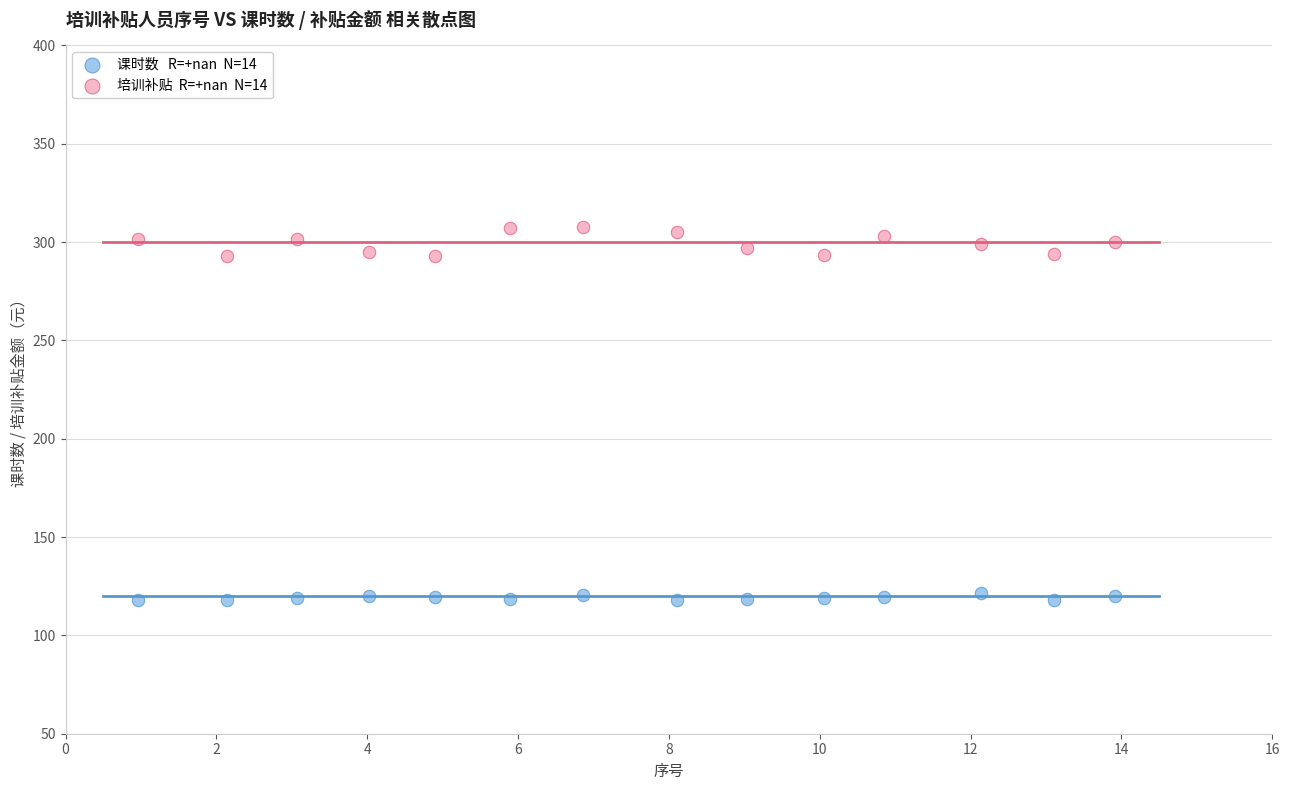

Across all data points, what is the range of Y values (max minus min)?

189.6